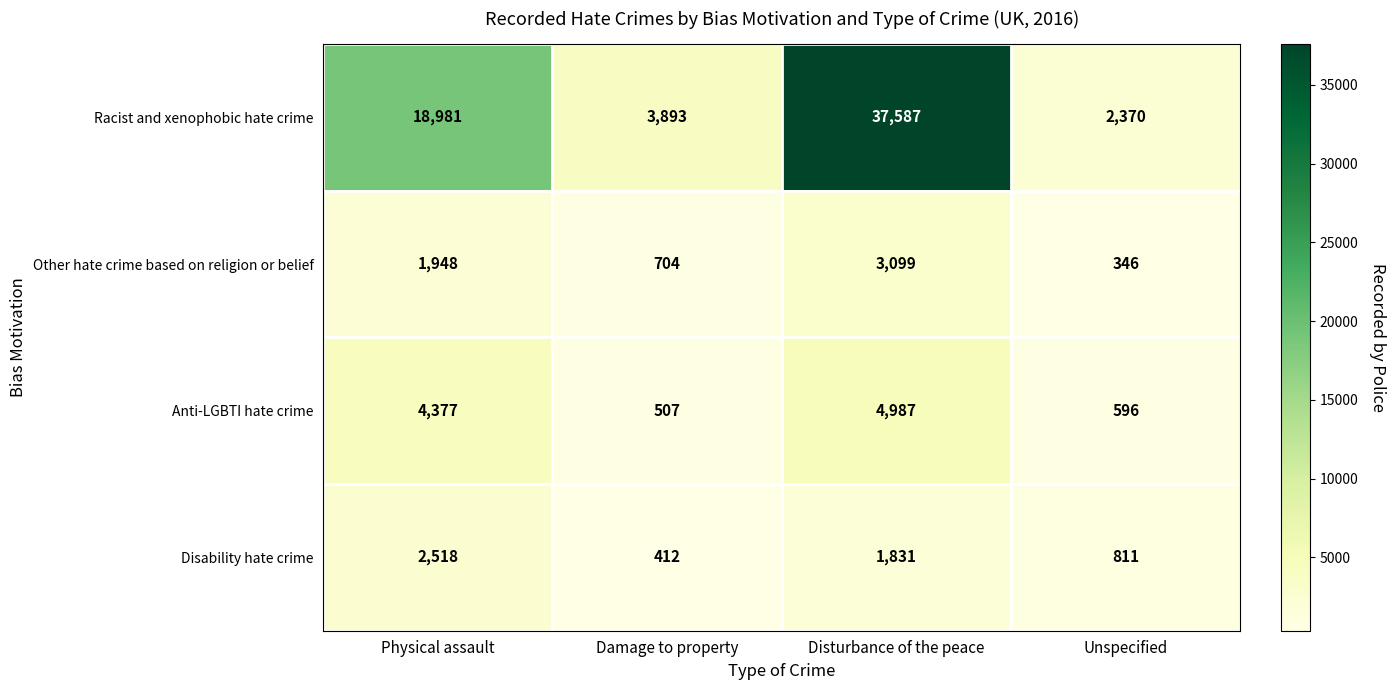

Which series has the largest range (max minus min)?

Racist and xenophobic hate crime